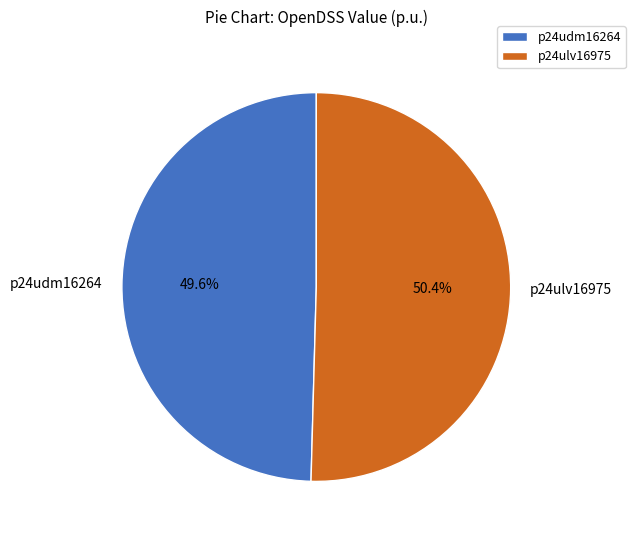

Is it true that p24udm16264 is 50% of the pie?

True